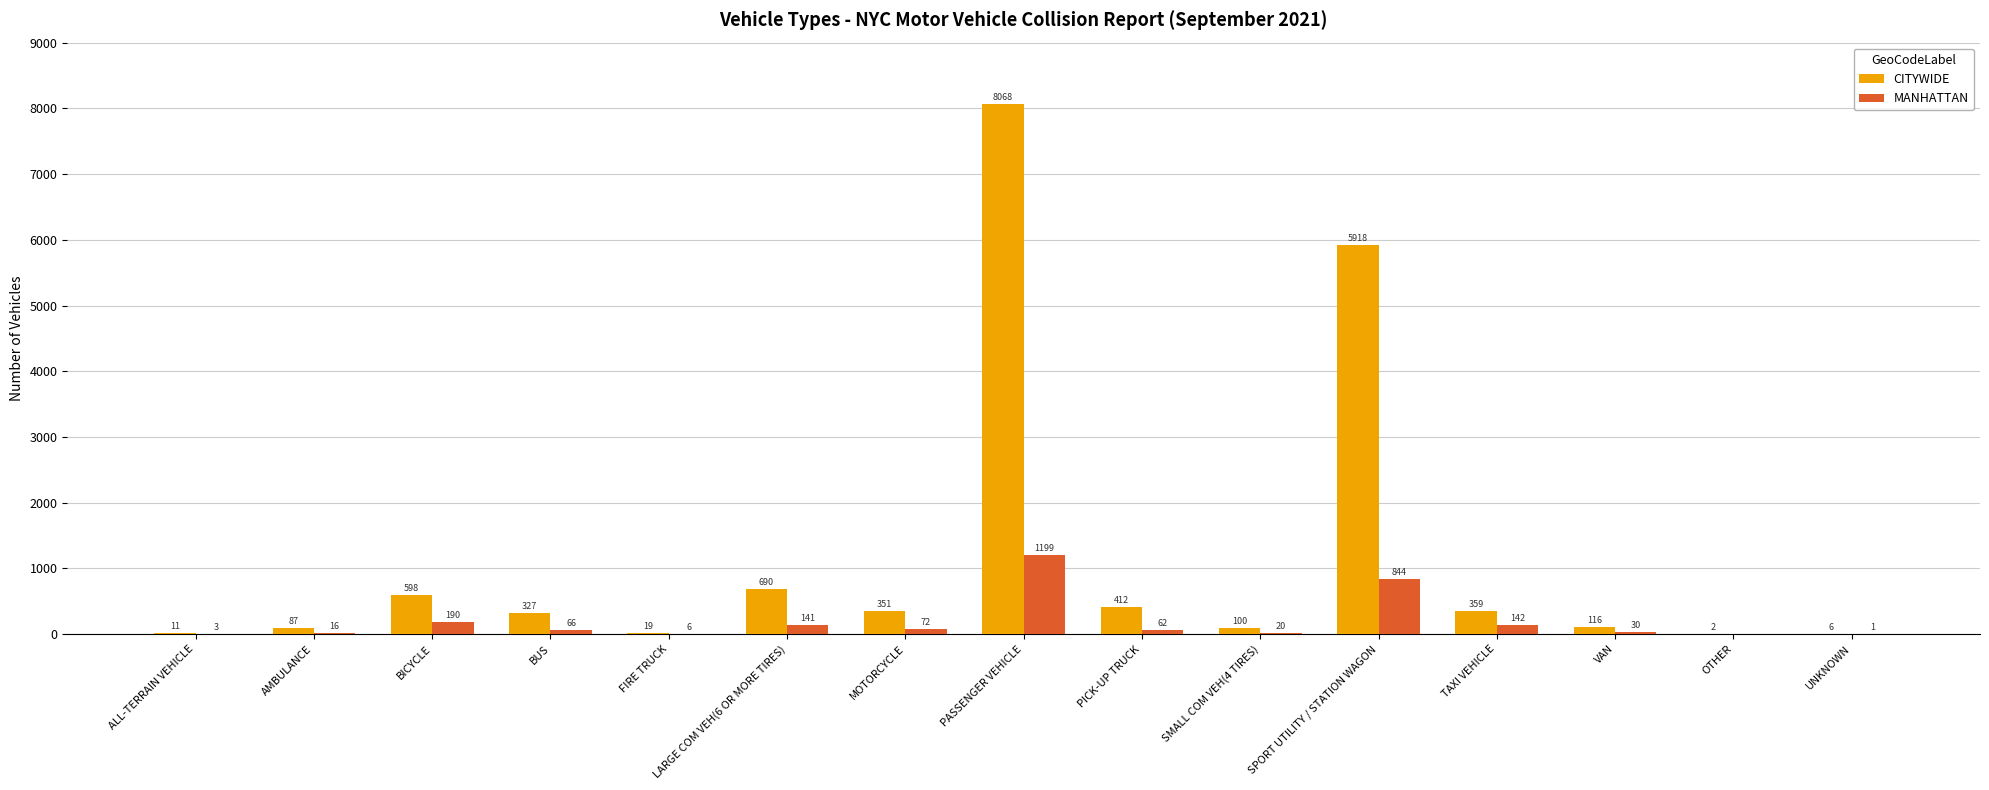

Are the bars grouped side by side (vs. stacked)?

Yes